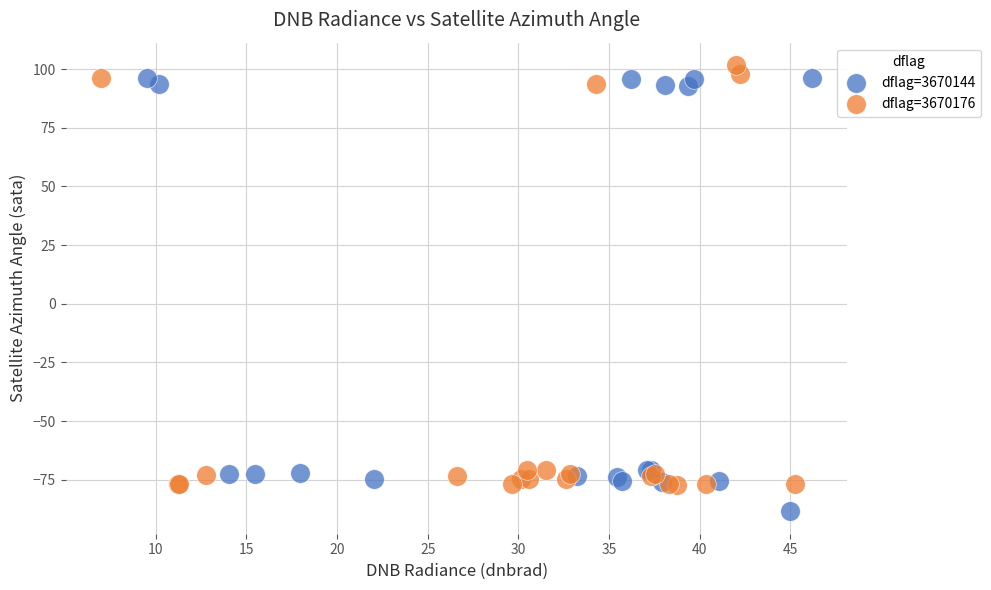

Which series reaches the minimum Y coordinate?

dflag=3670144